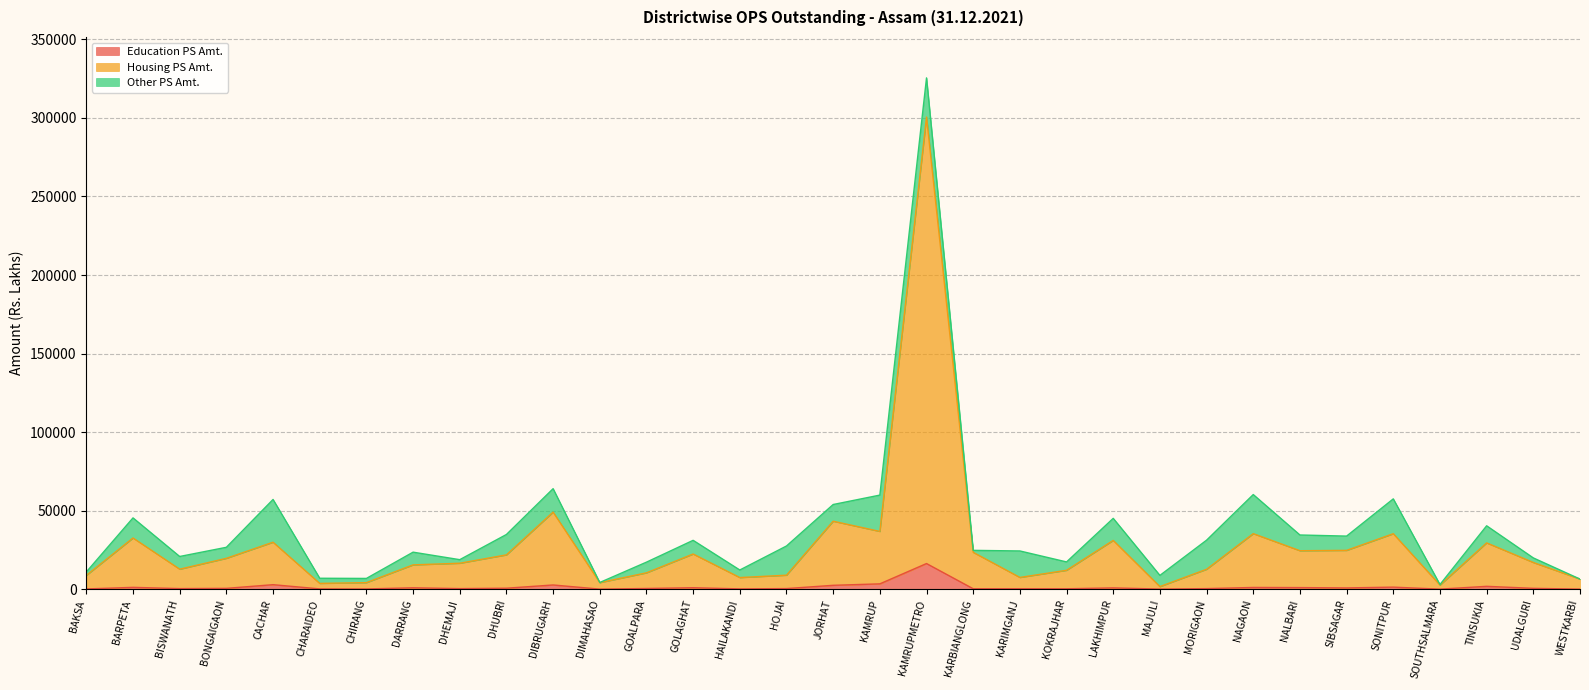

Where is the first local maximum for Education PS Amt.?

BARPETA